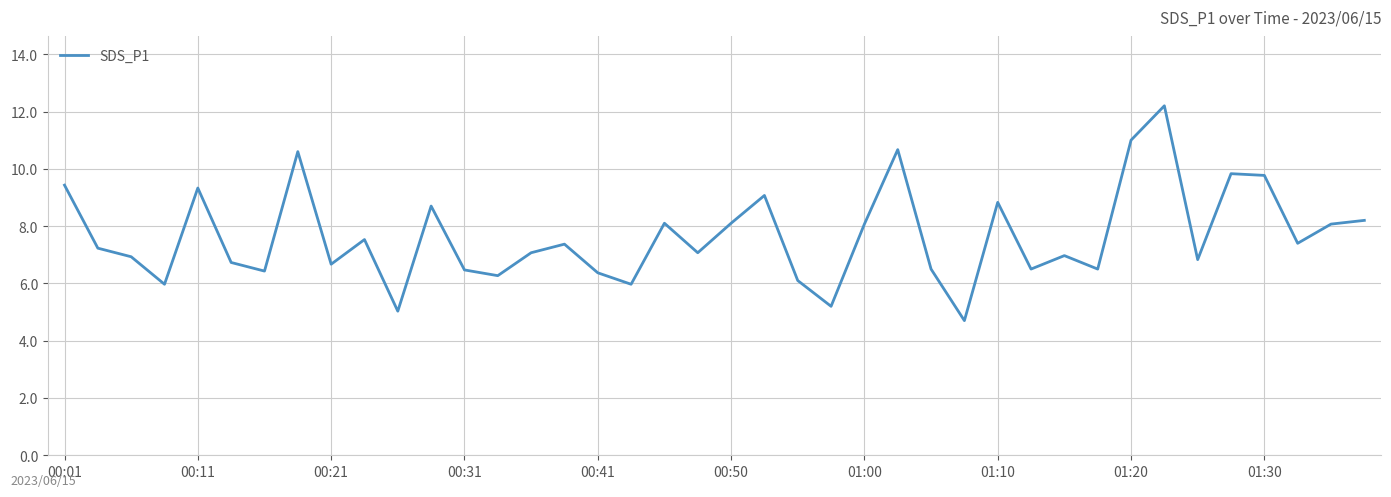

What is the smallest value displayed?

4.7